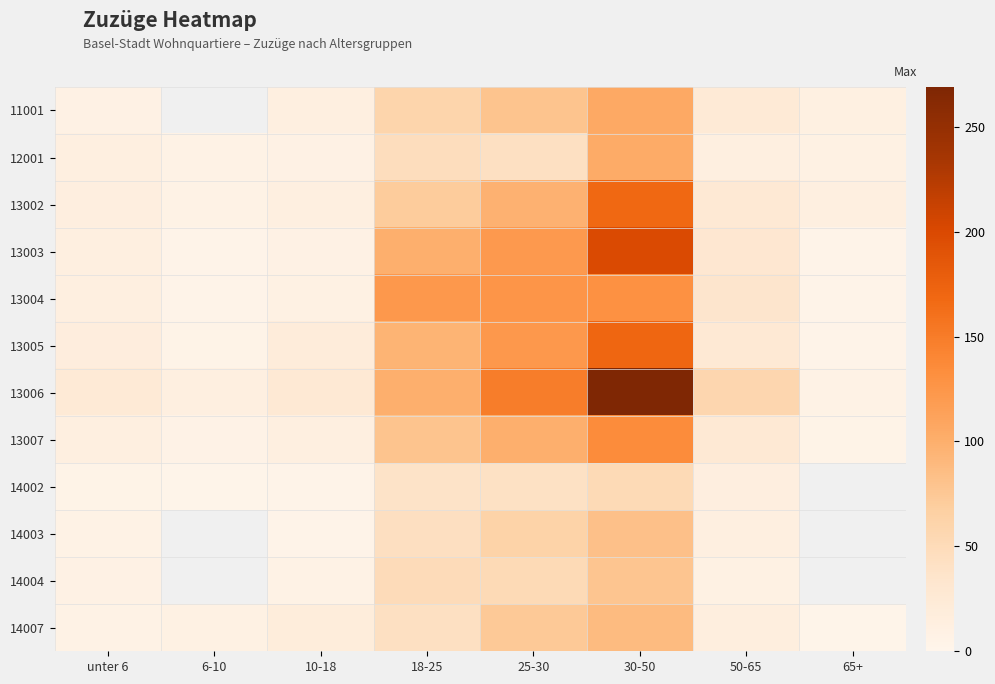

What is the difference between the highest and lowest values at 65+?

9.0